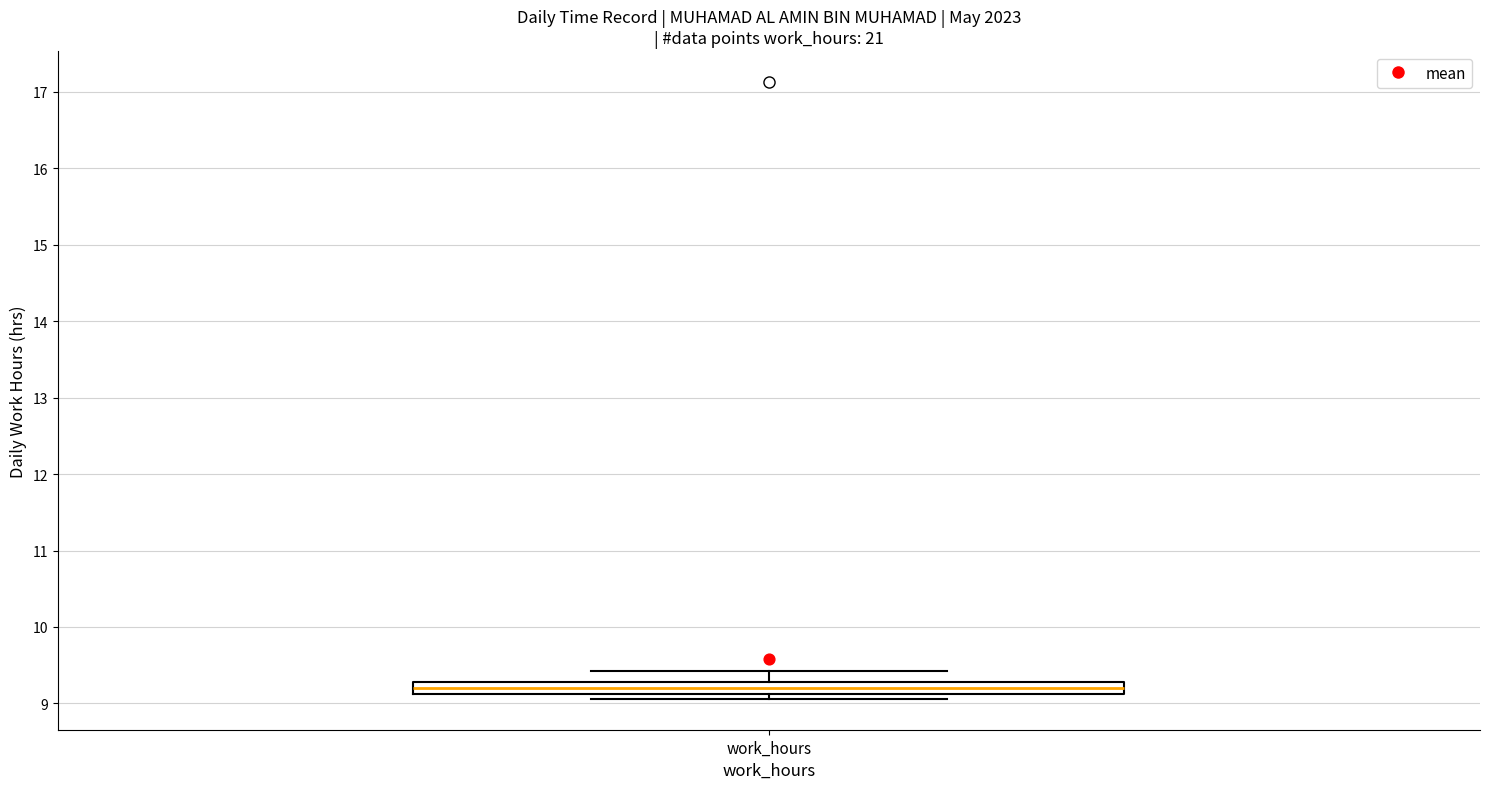

Transcribe this box plot: give where the median line is, the range the box spans, and where the two whiskers end, as read against the y-axis. The values are not printed on the chart, so give them approximately, as read against the axis.

median 9.2, box 9.1 to 9.3, whiskers 9.1 (just below the box's lower edge) to 9.4